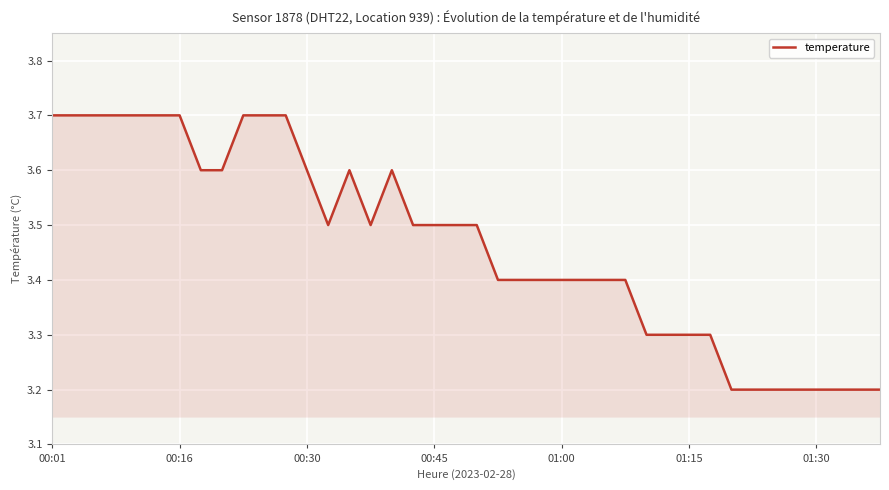

How many values are between 3 and 4?

40